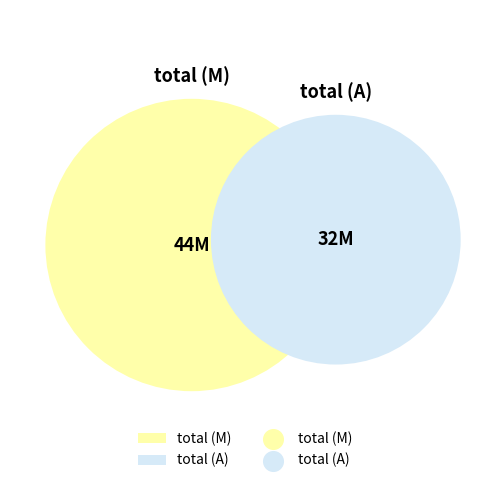

Does total (M) represent more than half of the total?

Yes